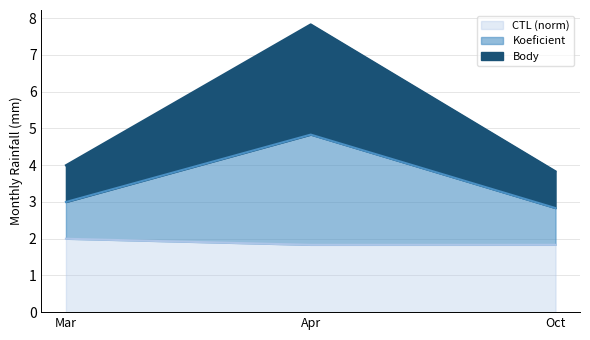

Rank the series at Apr from lowest to highest value.

CTL, Body, Koeficient